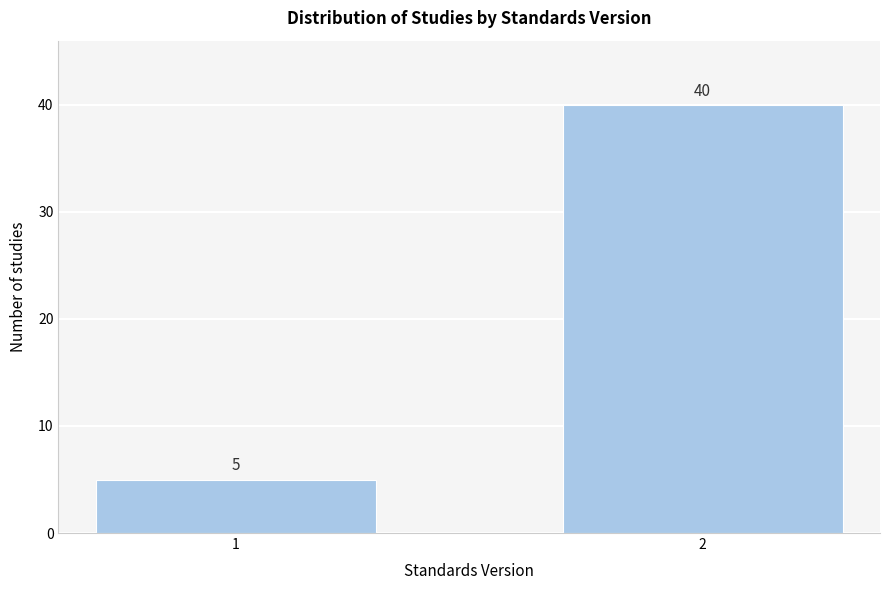

Reading left to right, transcribe all the data shown in this chart.

1=5	2=40